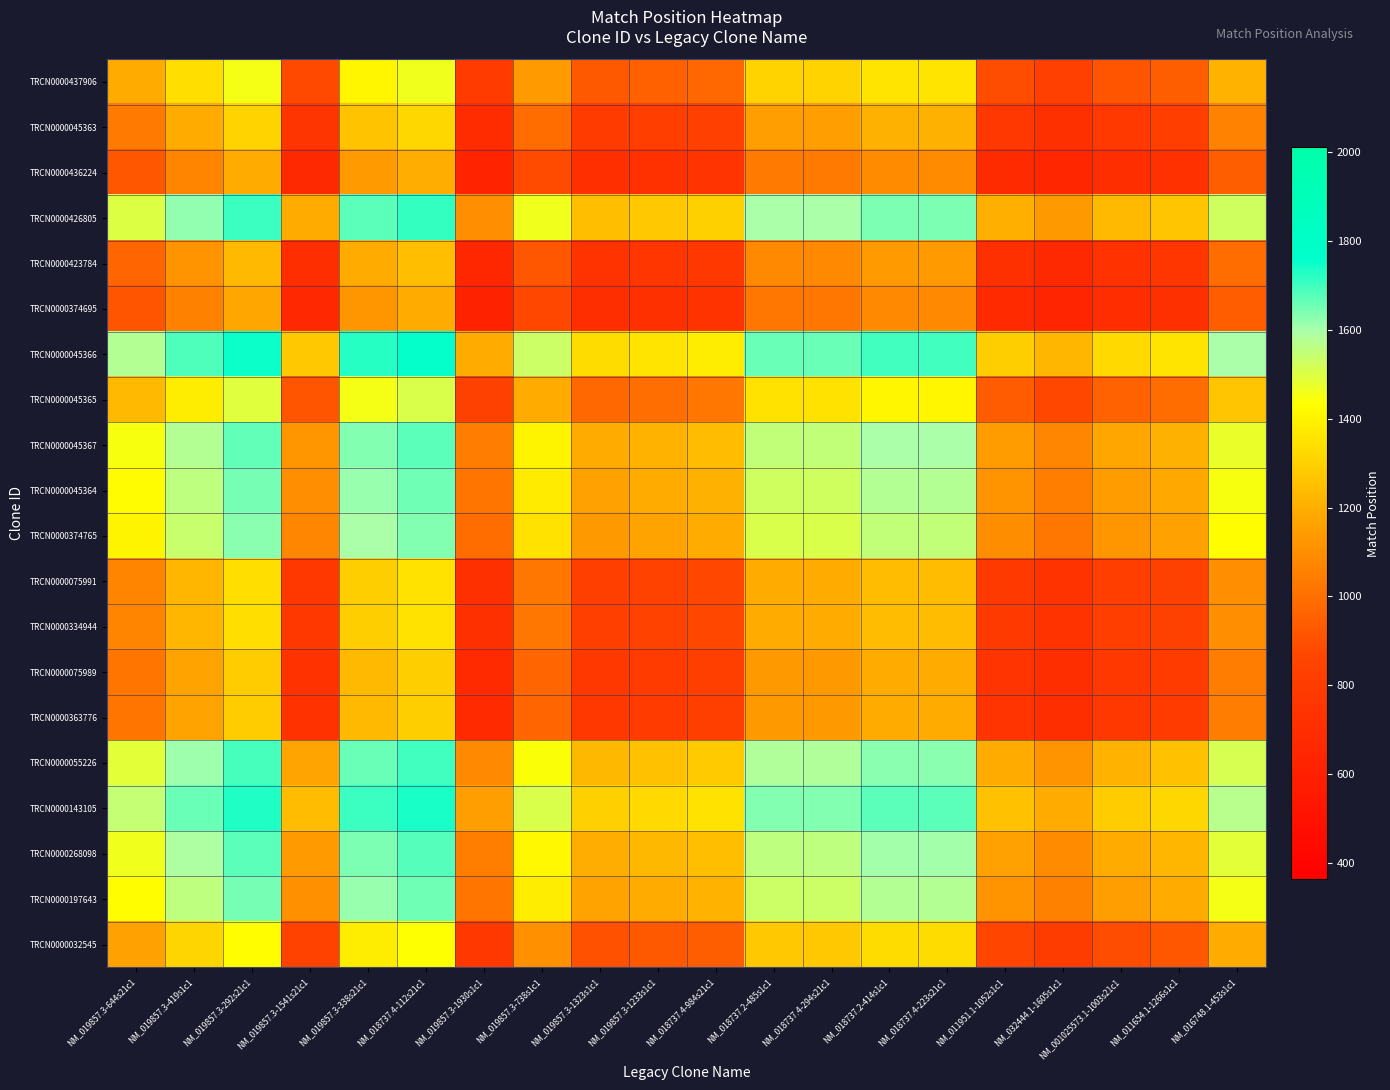

Count the number of categories in the chart.

20